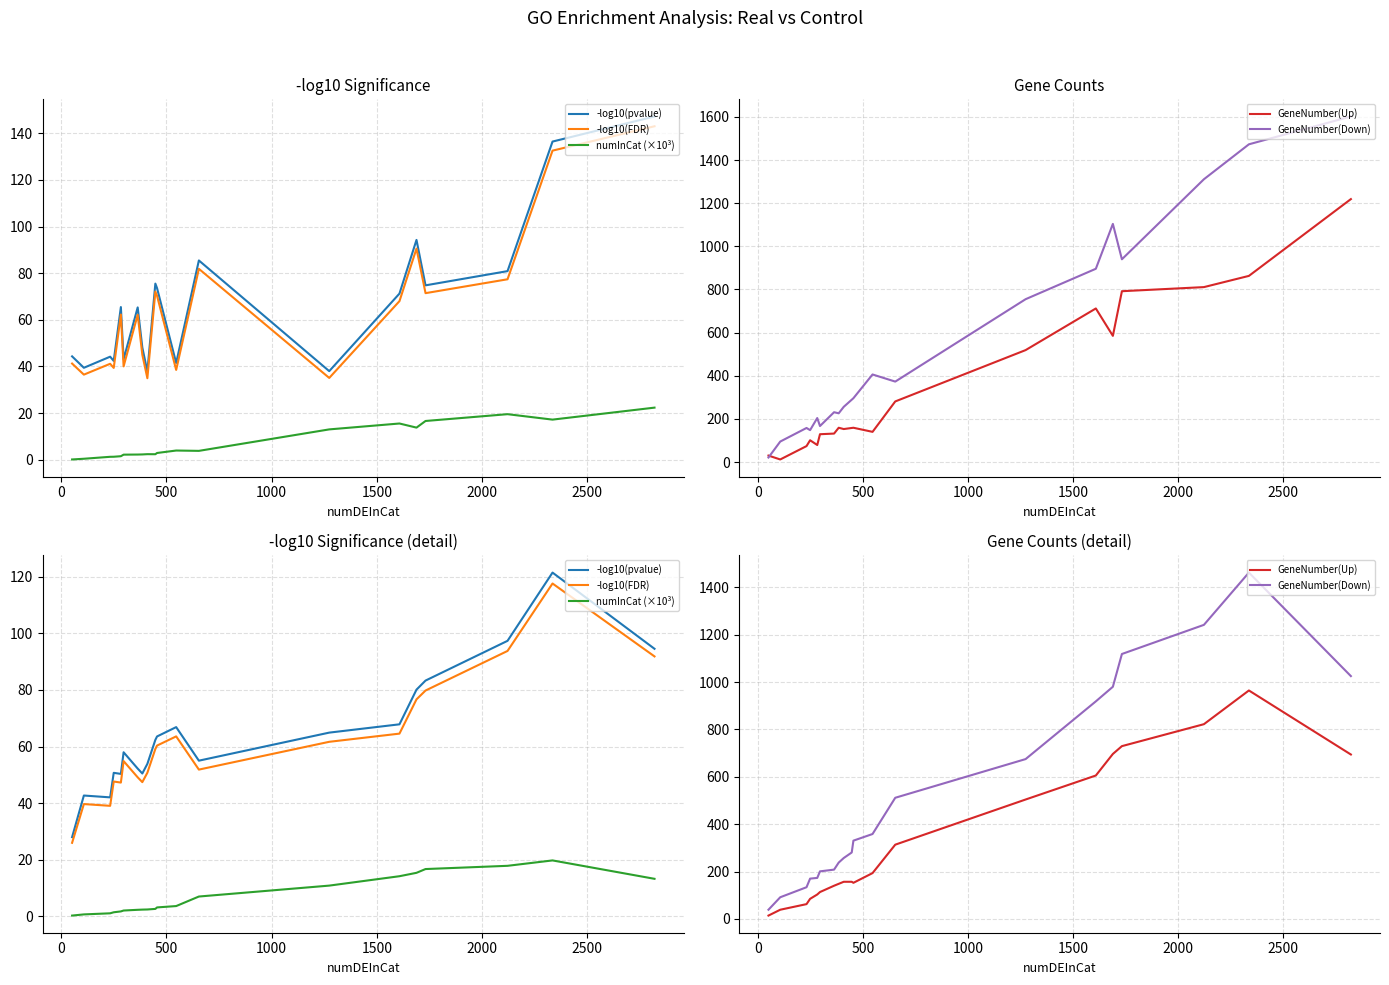

What is the average value of the GeneNumber(Up) series?

334.6